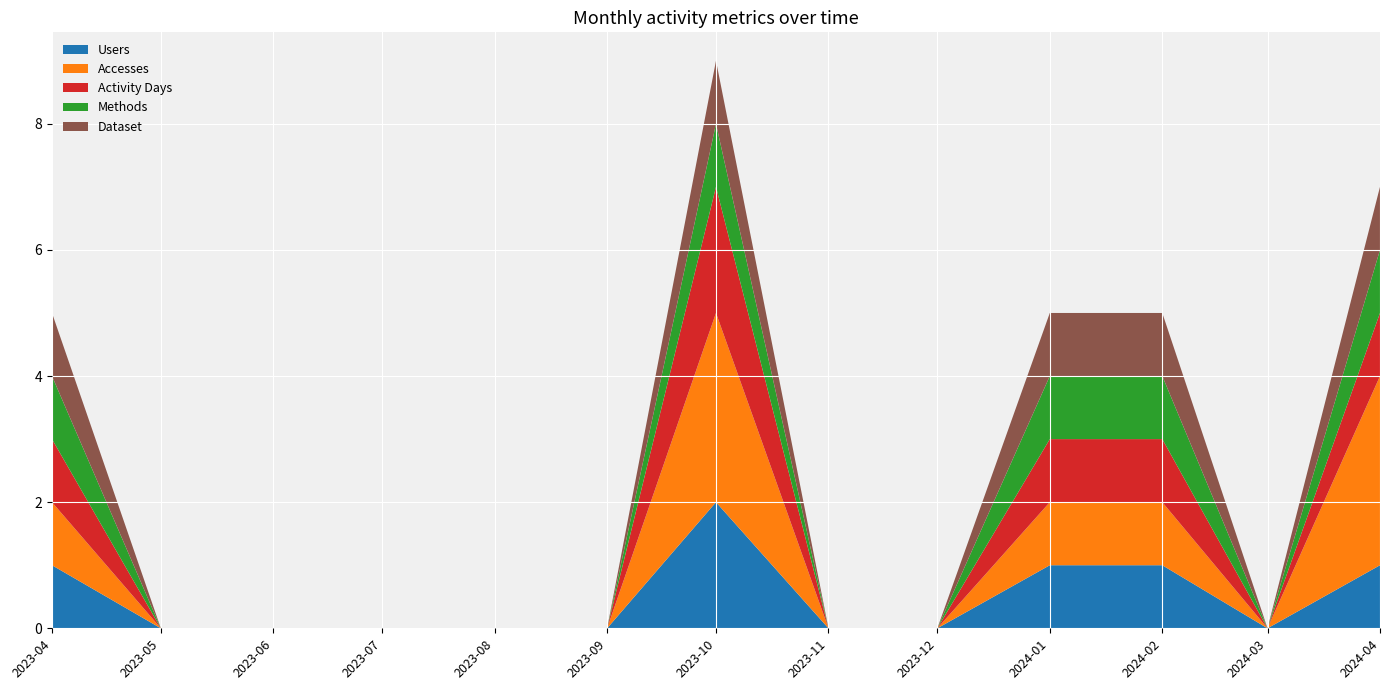

Reading left to right, list all the values displayed in this chart.

Users: 2023-04=1	2023-05=0	2023-06=0	2023-07=0	2023-08=0	2023-09=0	2023-10=2	2023-11=0	2023-12=0	2024-01=1	2024-02=1	2024-03=0	2024-04=1
Accesses: 2023-04=1	2023-05=0	2023-06=0	2023-07=0	2023-08=0	2023-09=0	2023-10=3	2023-11=0	2023-12=0	2024-01=1	2024-02=1	2024-03=0	2024-04=3
Activity Days: 2023-04=1	2023-05=0	2023-06=0	2023-07=0	2023-08=0	2023-09=0	2023-10=2	2023-11=0	2023-12=0	2024-01=1	2024-02=1	2024-03=0	2024-04=1
Methods: 2023-04=1	2023-05=0	2023-06=0	2023-07=0	2023-08=0	2023-09=0	2023-10=1	2023-11=0	2023-12=0	2024-01=1	2024-02=1	2024-03=0	2024-04=1
Dataset: 2023-04=1	2023-05=0	2023-06=0	2023-07=0	2023-08=0	2023-09=0	2023-10=1	2023-11=0	2023-12=0	2024-01=1	2024-02=1	2024-03=0	2024-04=1